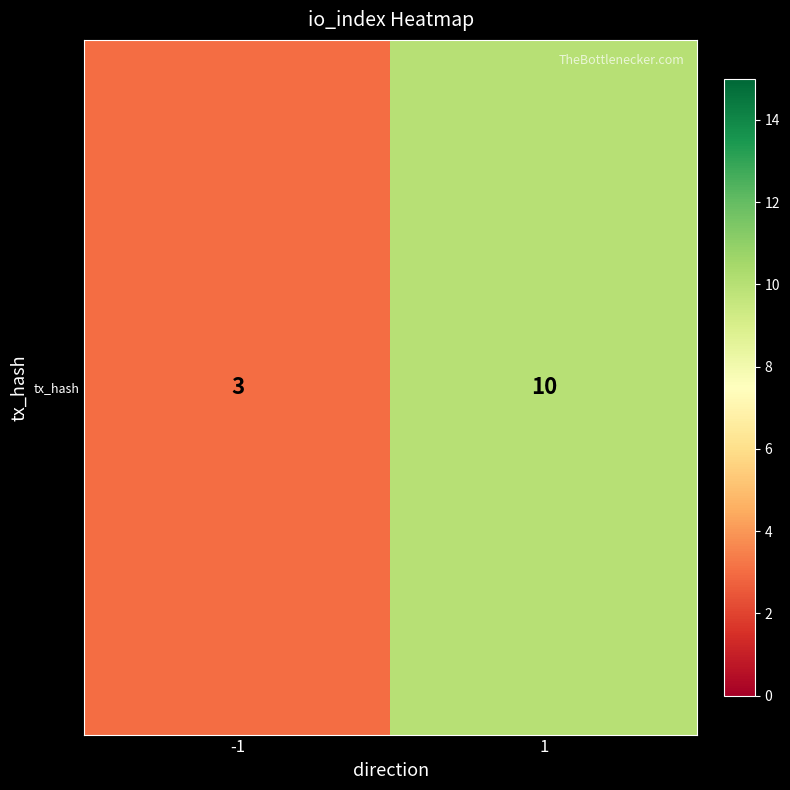

Which has a higher value, -1 or 1?

1